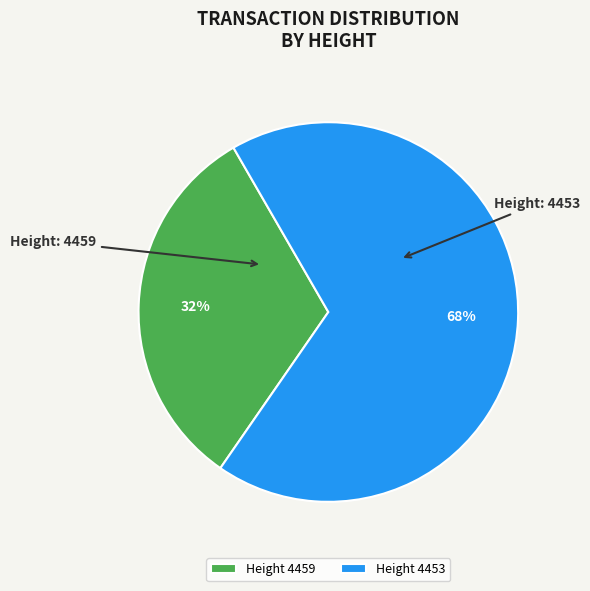

Which has a higher value, Height 4459 or Height 4453?

Height 4453